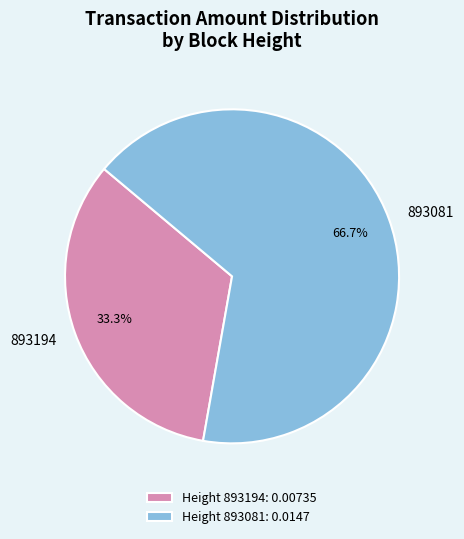

To the nearest percent, what is the combined percentage of 893194 and 893081?

100%